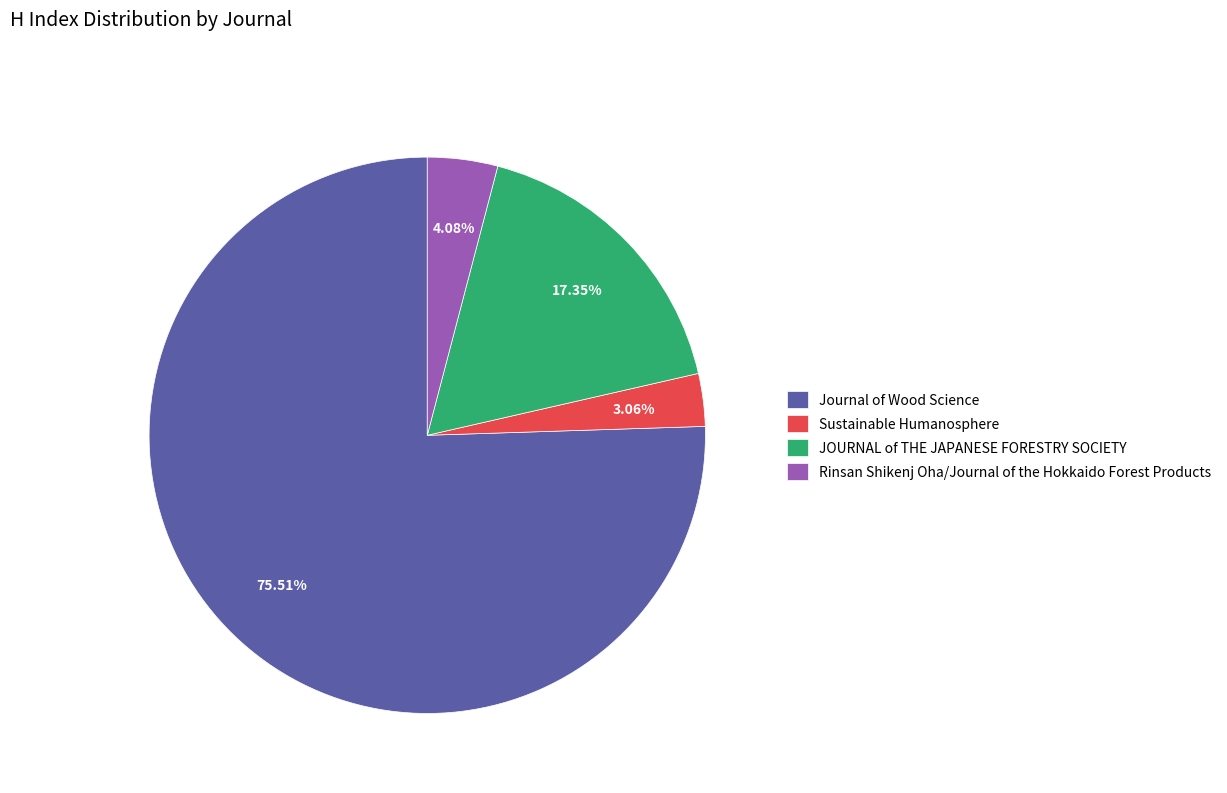

What is the largest slice in the pie chart?

Journal of Wood Science